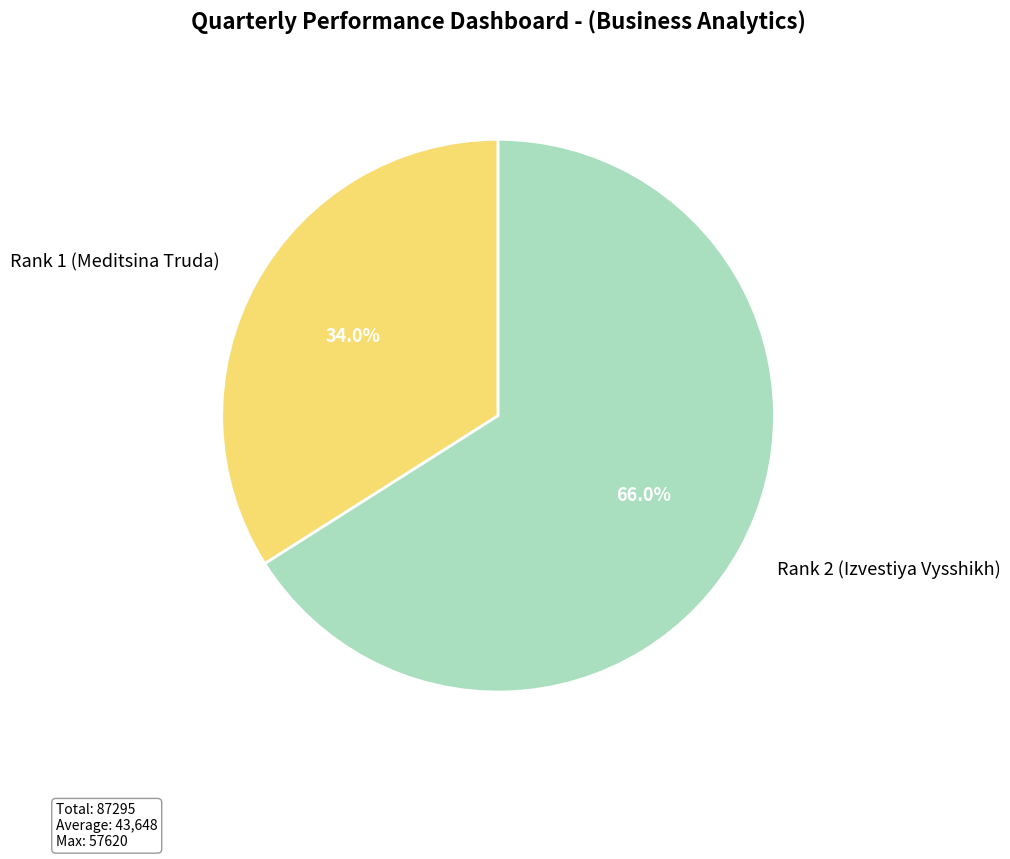

To the nearest percent, what is the average slice percentage?

50%